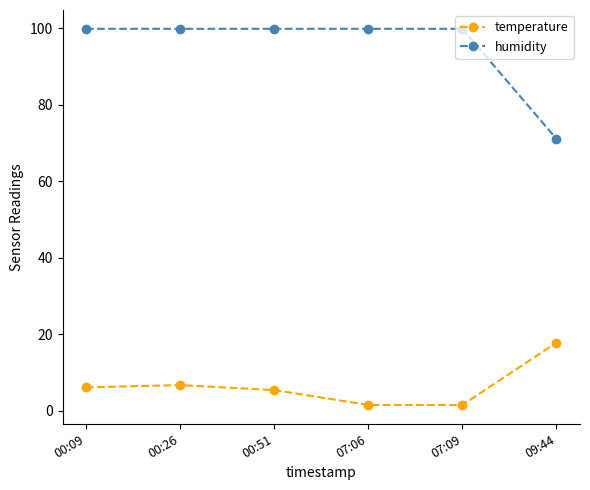

Reading left to right, transcribe all the data shown in this chart.

temperature: 00:09=6.1	00:26=6.7	00:51=5.4	07:06=1.5	07:09=1.5	09:44=17.8
humidity: 00:09=99.9	00:26=99.9	00:51=99.9	07:06=99.9	07:09=99.9	09:44=71.1